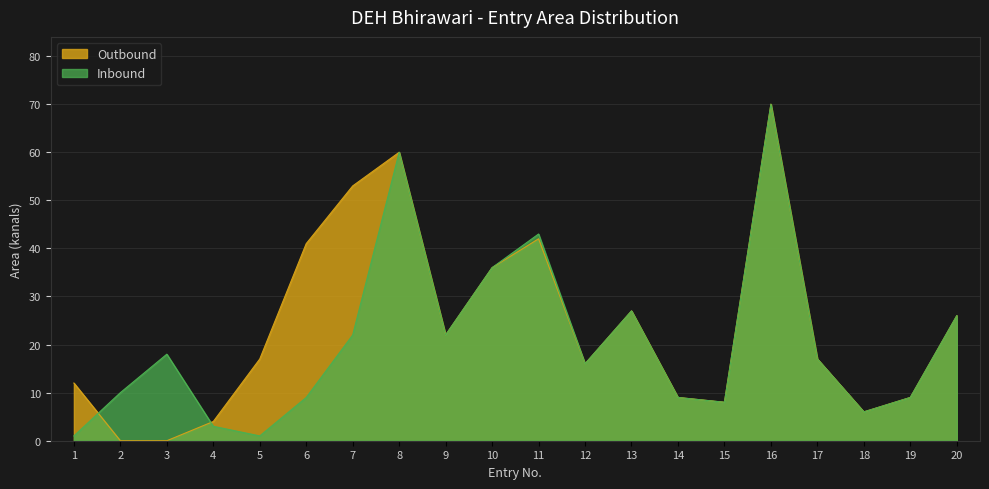

True or false: Inbound has a value of 2 at 1.

False